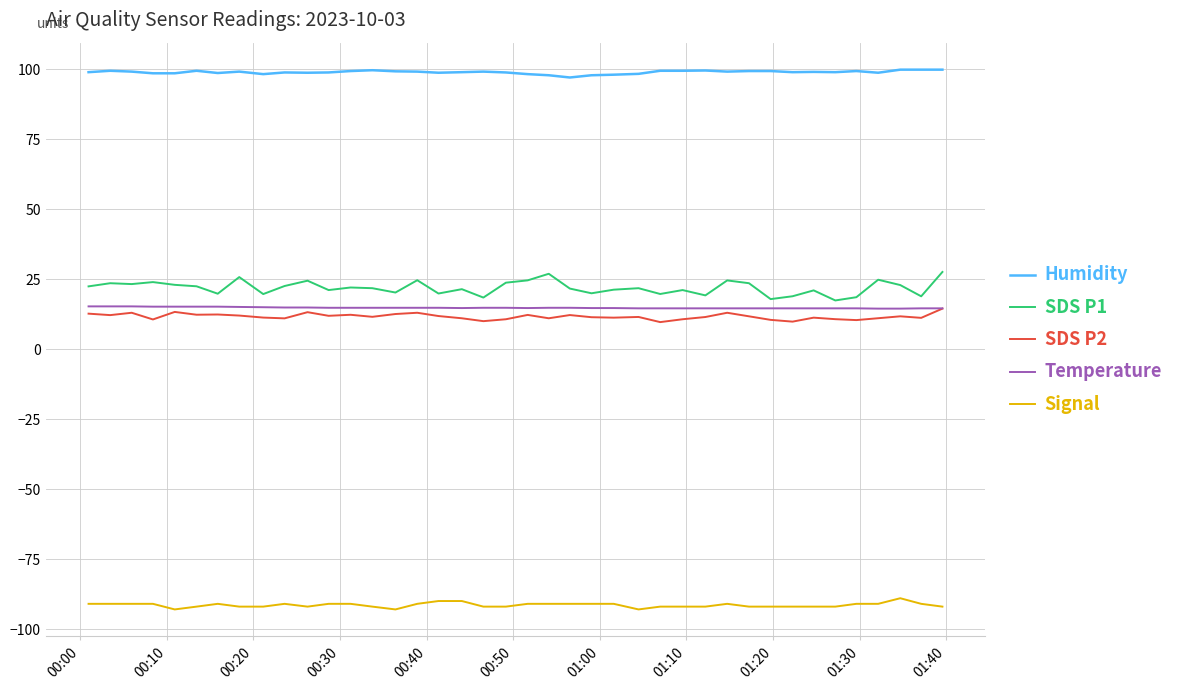

What is the maximum value shown in the chart?

99.9